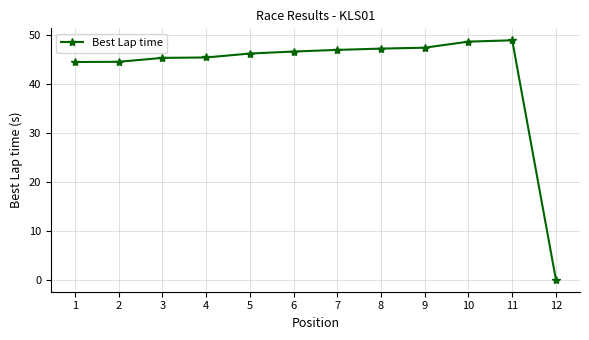

The value at 9 is 17.0. True or false?

False